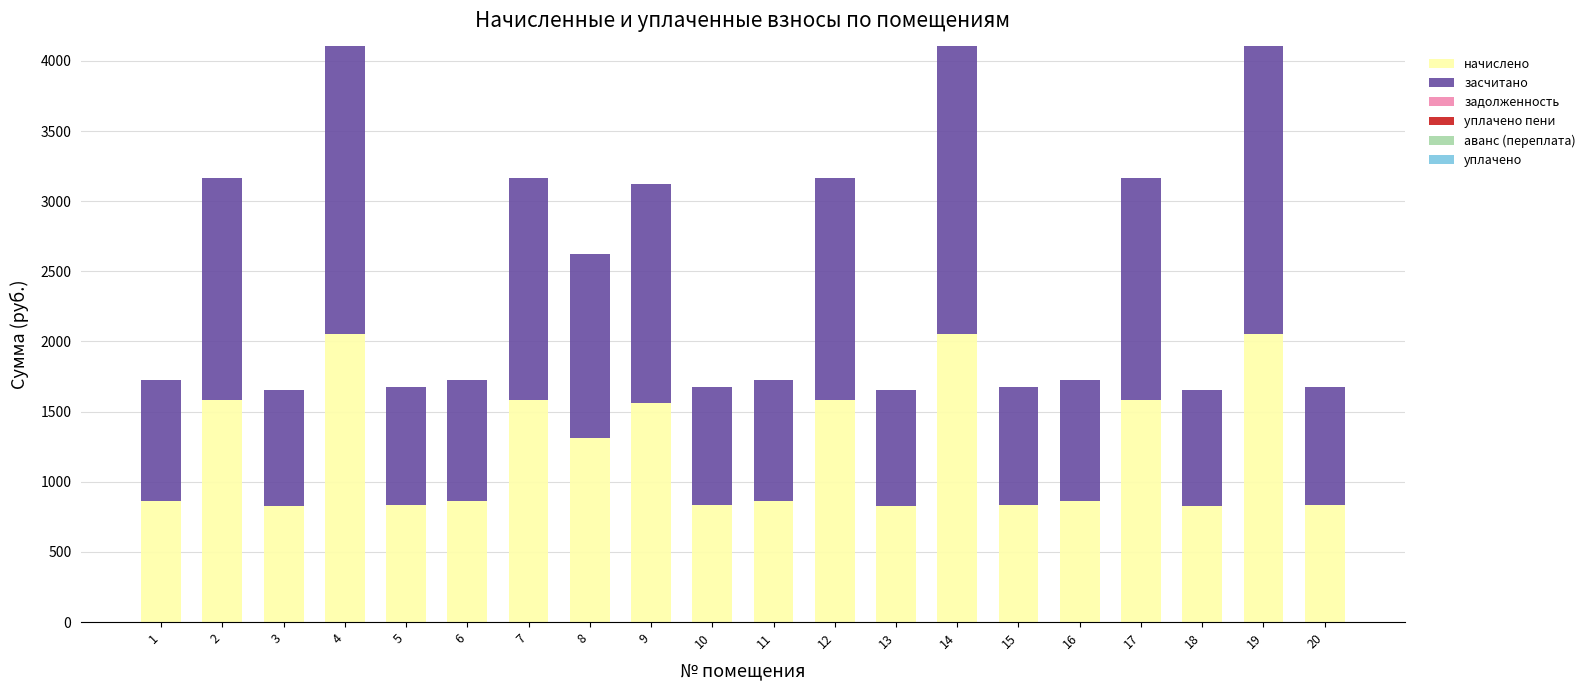

What is the total value across all series at 3?

1656.8